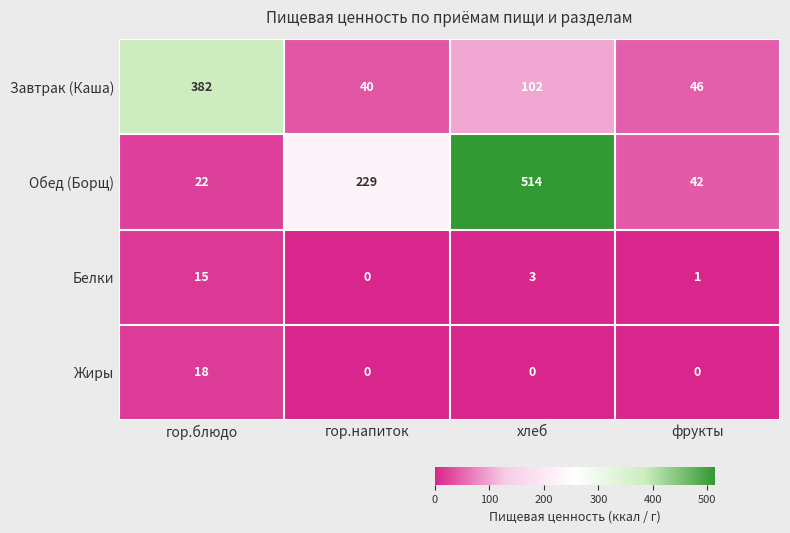

What is the difference between the highest and lowest values at фрукты?

46